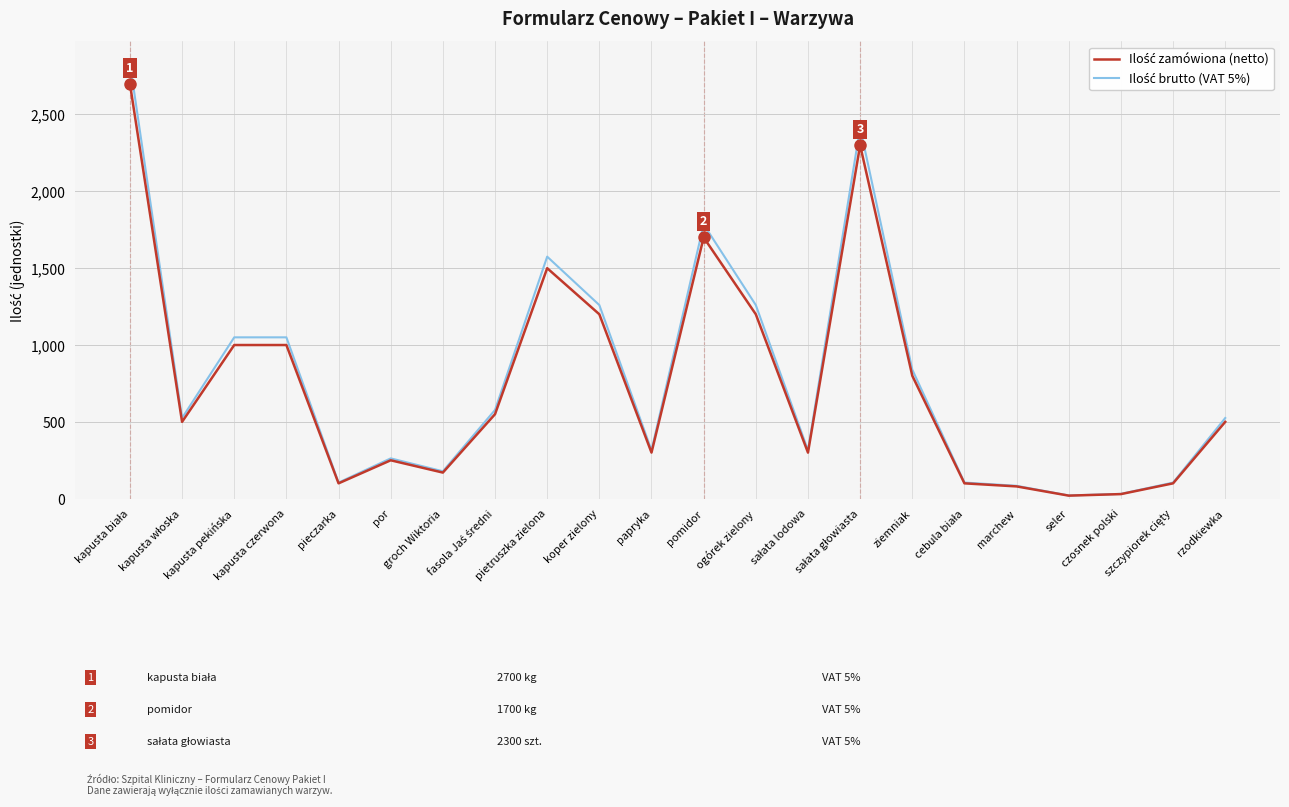

Reading left to right, transcribe all the data shown in this chart.

Ilość zamówiona (netto): kapusta biała=2700.0	kapusta włoska=500.0	kapusta pekińska=1000.0	kapusta czerwona=1000.0	pieczarka=100.0	por=250.0	groch Wiktoria=170.0	fasola Jaś średni=550.0	pietruszka zielona=1500.0	koper zielony=1200.0	papryka=300.0	pomidor=1700.0	ogórek zielony=1200.0	sałata lodowa=300.0	sałata głowiasta=2300.0	ziemniak=800.0	cebula biała=100.0	marchew=80.0	seler=20.0	czosnek polski=30.0	szczypiorek cięty=100.0	rzodkiewka=500.0
Ilość brutto (VAT 5%): kapusta biała=2835.0	kapusta włoska=525.0	kapusta pekińska=1050.0	kapusta czerwona=1050.0	pieczarka=105.0	por=262.5	groch Wiktoria=178.5	fasola Jaś średni=577.5	pietruszka zielona=1575.0	koper zielony=1260.0	papryka=315.0	pomidor=1785.0	ogórek zielony=1260.0	sałata lodowa=315.0	sałata głowiasta=2415.0	ziemniak=840.0	cebula biała=105.0	marchew=84.0	seler=21.0	czosnek polski=31.5	szczypiorek cięty=105.0	rzodkiewka=525.0